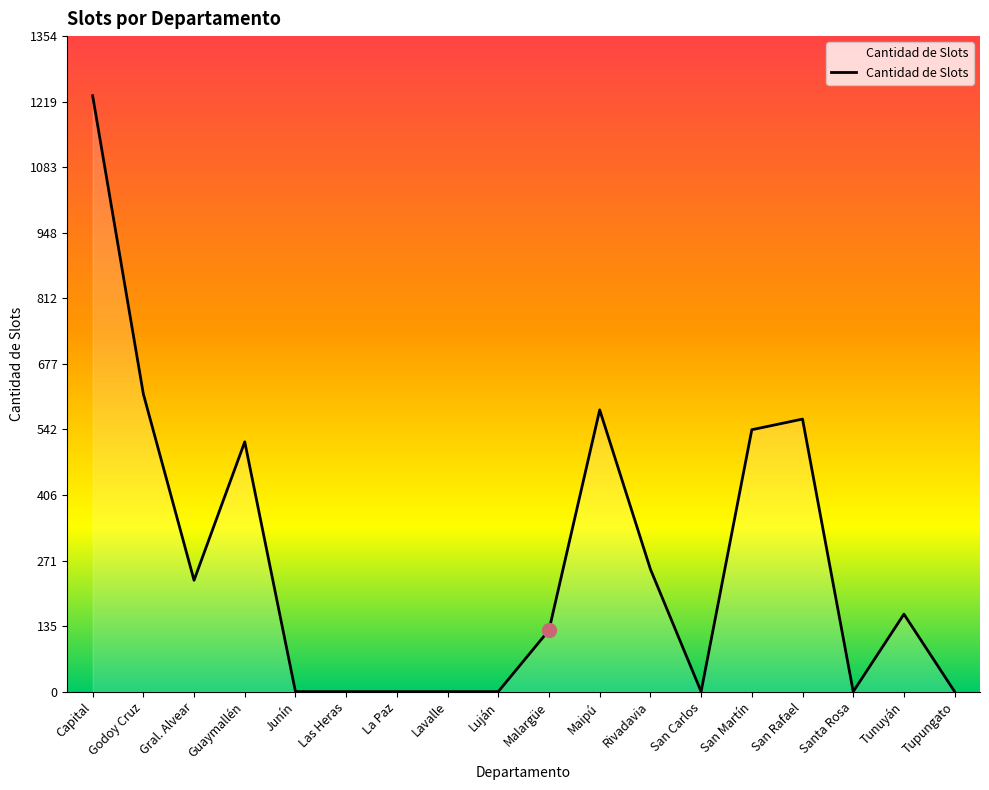

Reading left to right, list all the values displayed in this chart.

1231	615	230	516	0	0	0	0	0	127	582	253	0	541	563	0	160	0